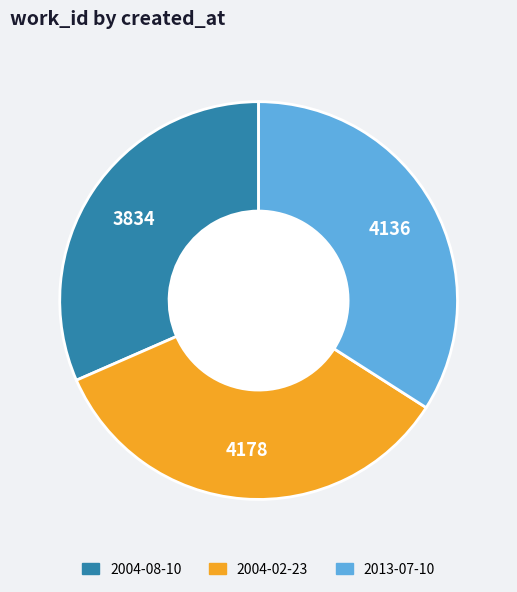

Count the number of slices in the pie.

3